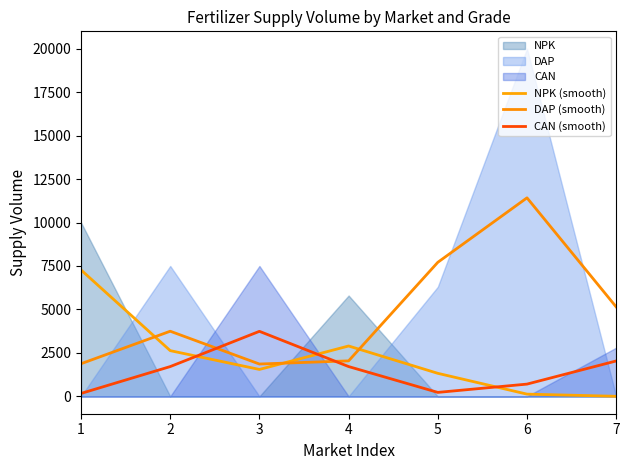

What is the average value of the NPK (smooth) series?

2257.1